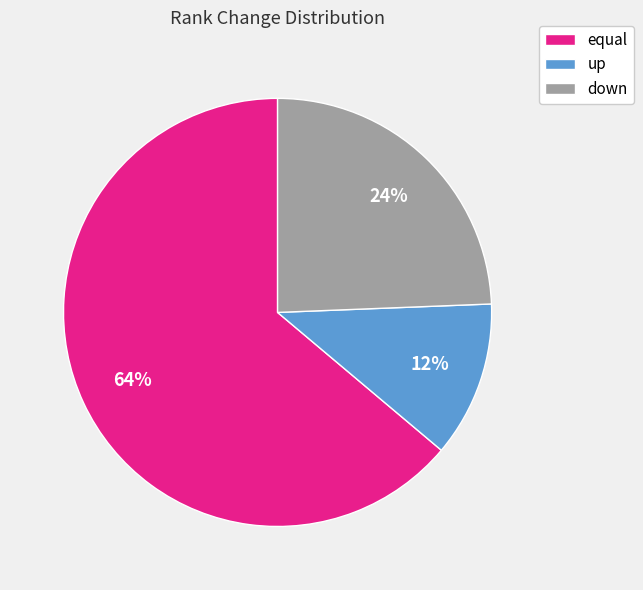

To the nearest percent, what is the average slice percentage?

33%